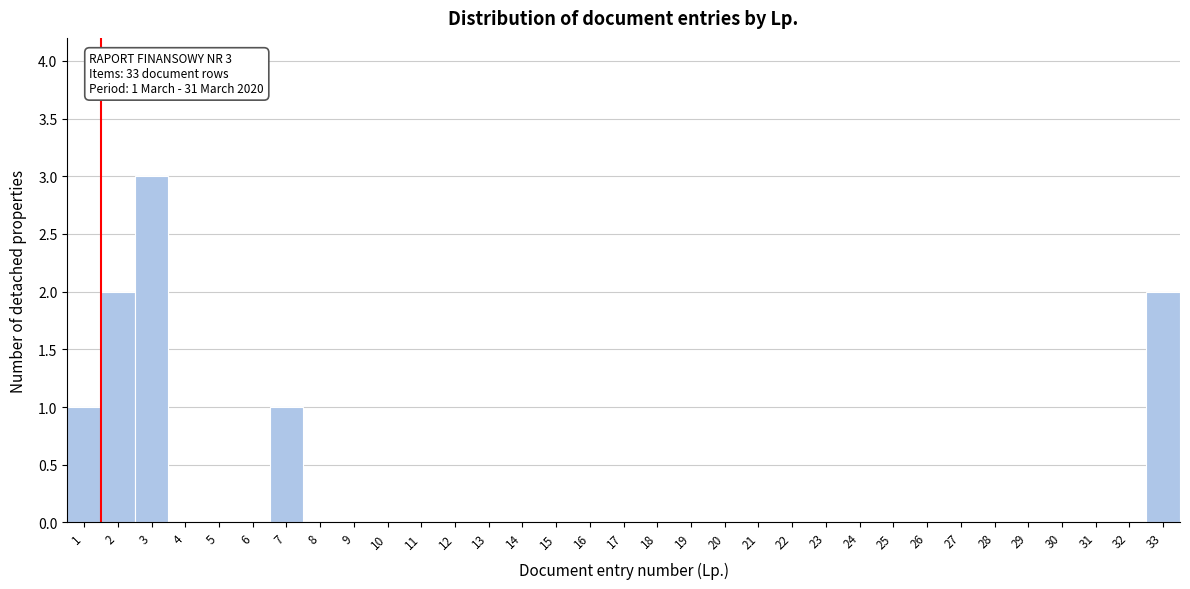

Over which range of the x-axis is the bar tallest?

2.5 to 3.5